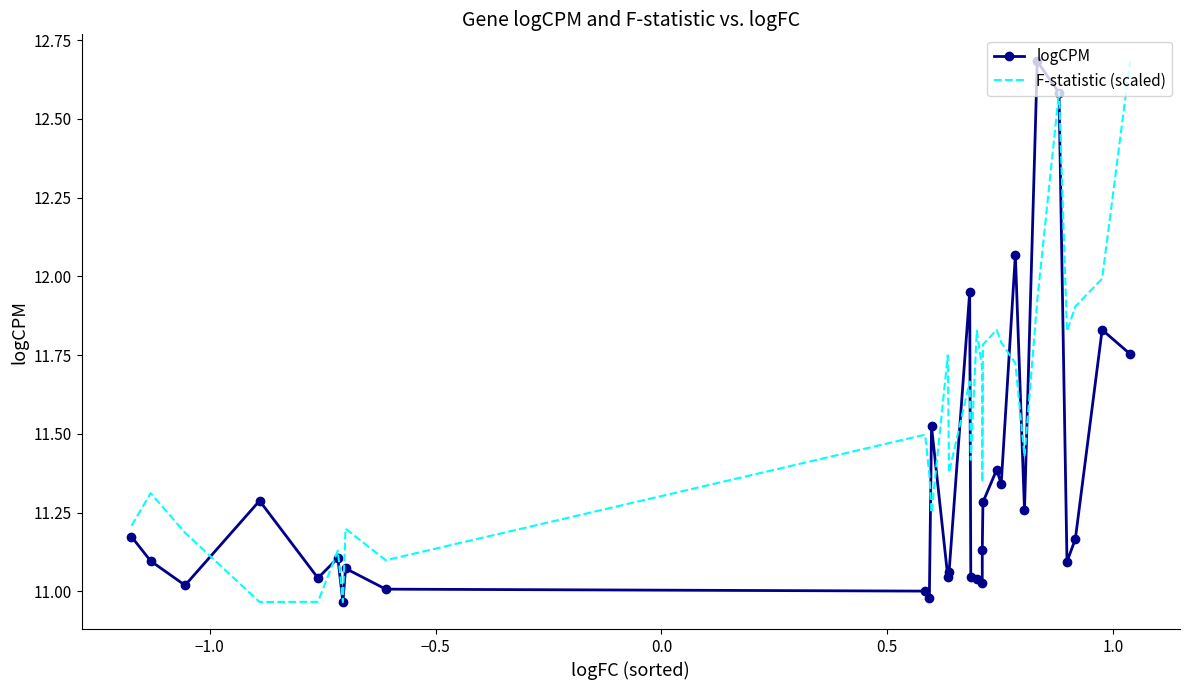

Which series has the largest total across all categories?

F-statistic (scaled)